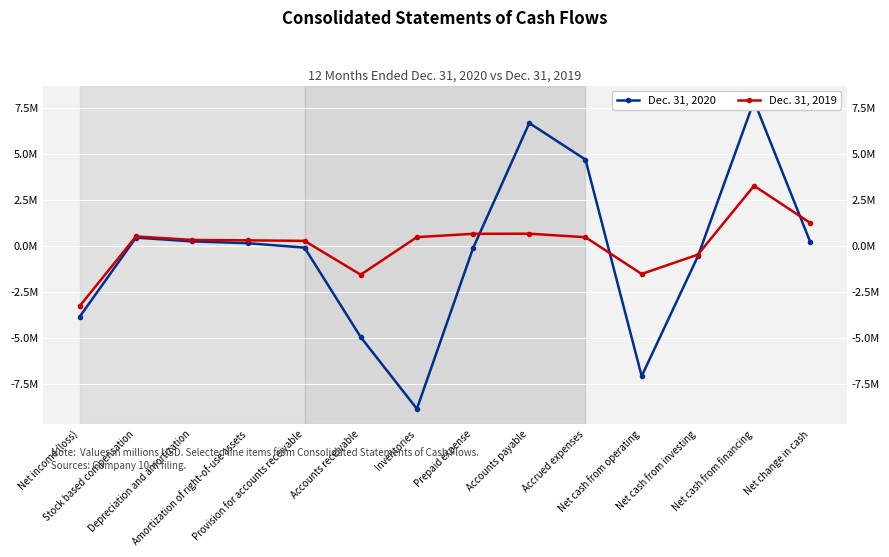

What is the sum of the Dec. 31, 2020 values at Stock based compensation and Accounts payable?

7114770